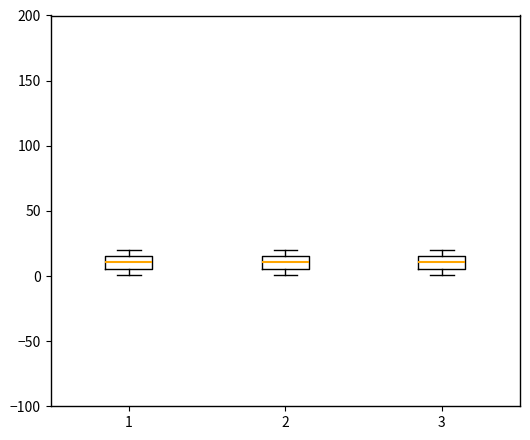

Reading left to right, transcribe this box plot: for each box, give where its median line is, the range the box spans, and where its two whiskers end, as read against the y-axis. The values are not printed on the chart, so give them approximately, as read against the axis.

1: median 10, box 5 to 15, whiskers 0 to 20
2: median 10, box 5 to 15, whiskers 0 to 20
3: median 10, box 5 to 15, whiskers 0 to 20